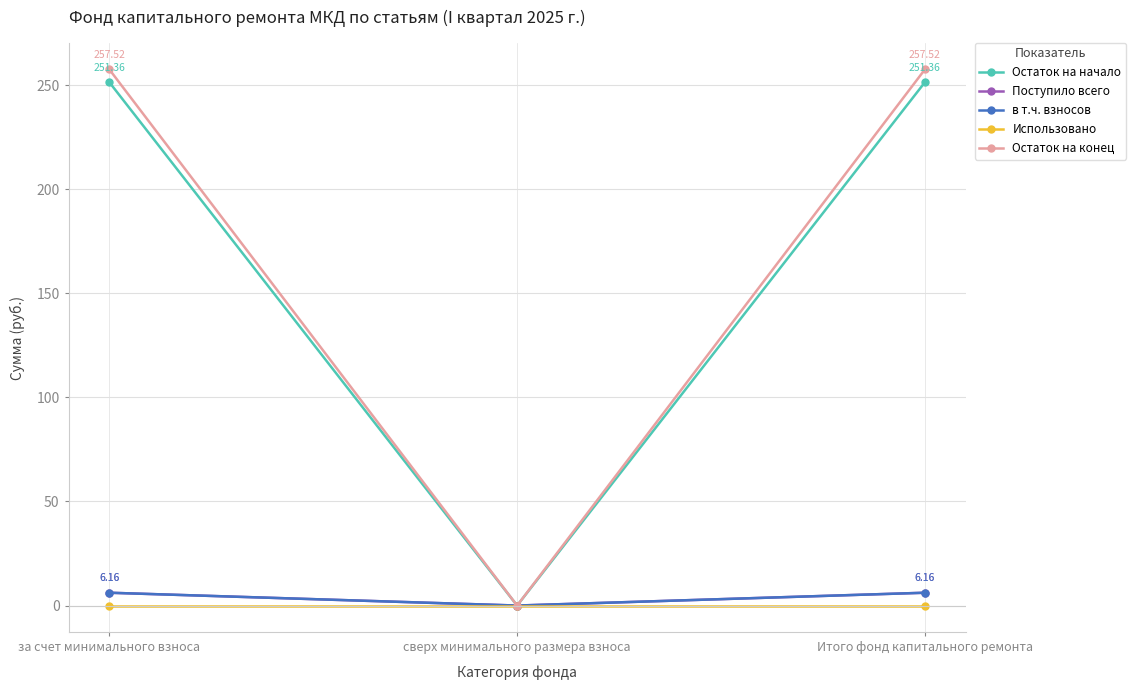

What is the label of the 1st point from the right?

Итого фонд капитального ремонта